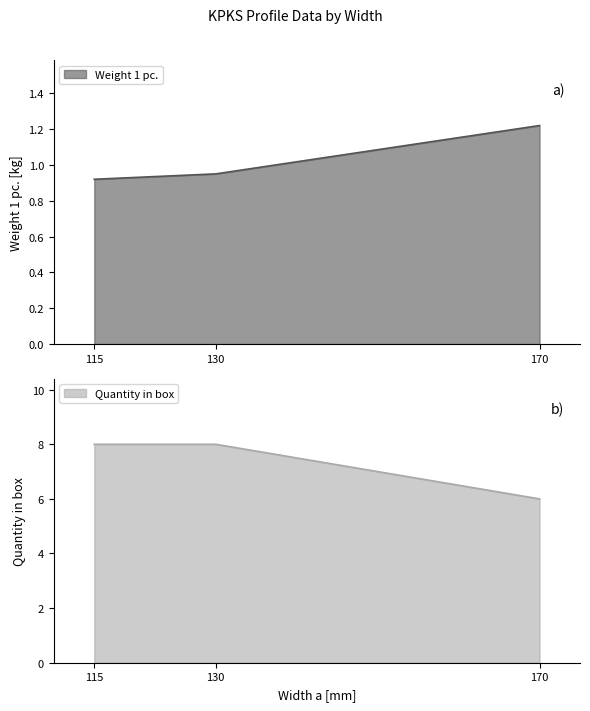

Which category has the lowest value across all series?

115